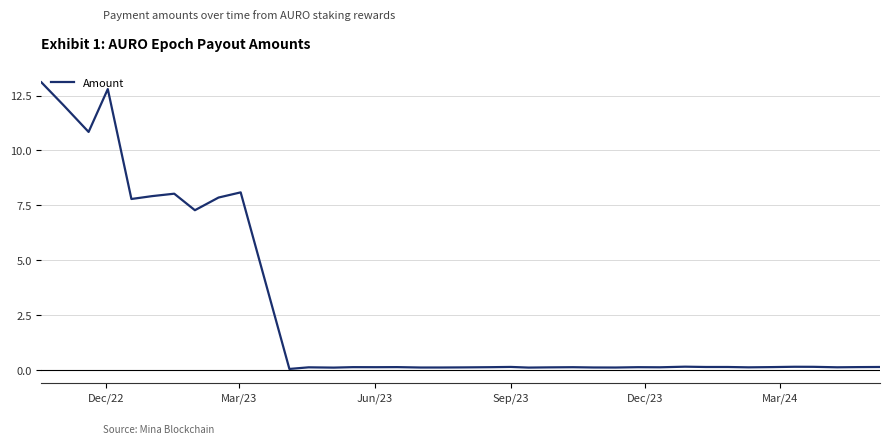

Does the chart display data point markers on the line(s)?

No